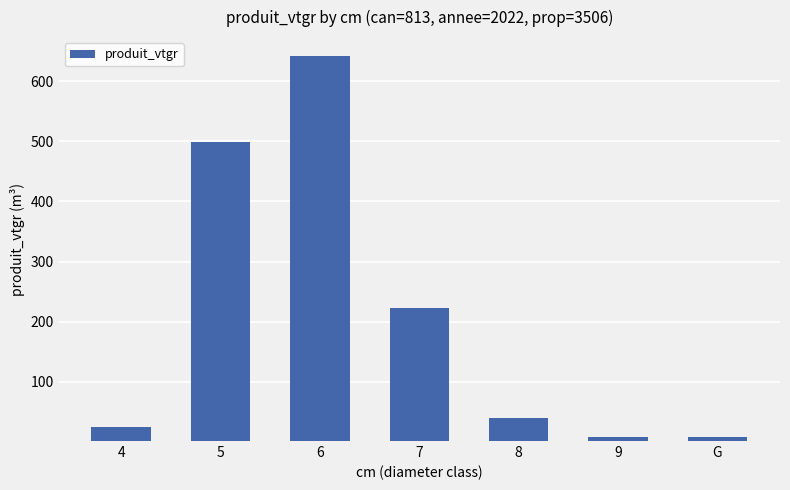

What is the difference between the maximum and minimum values?

634.7